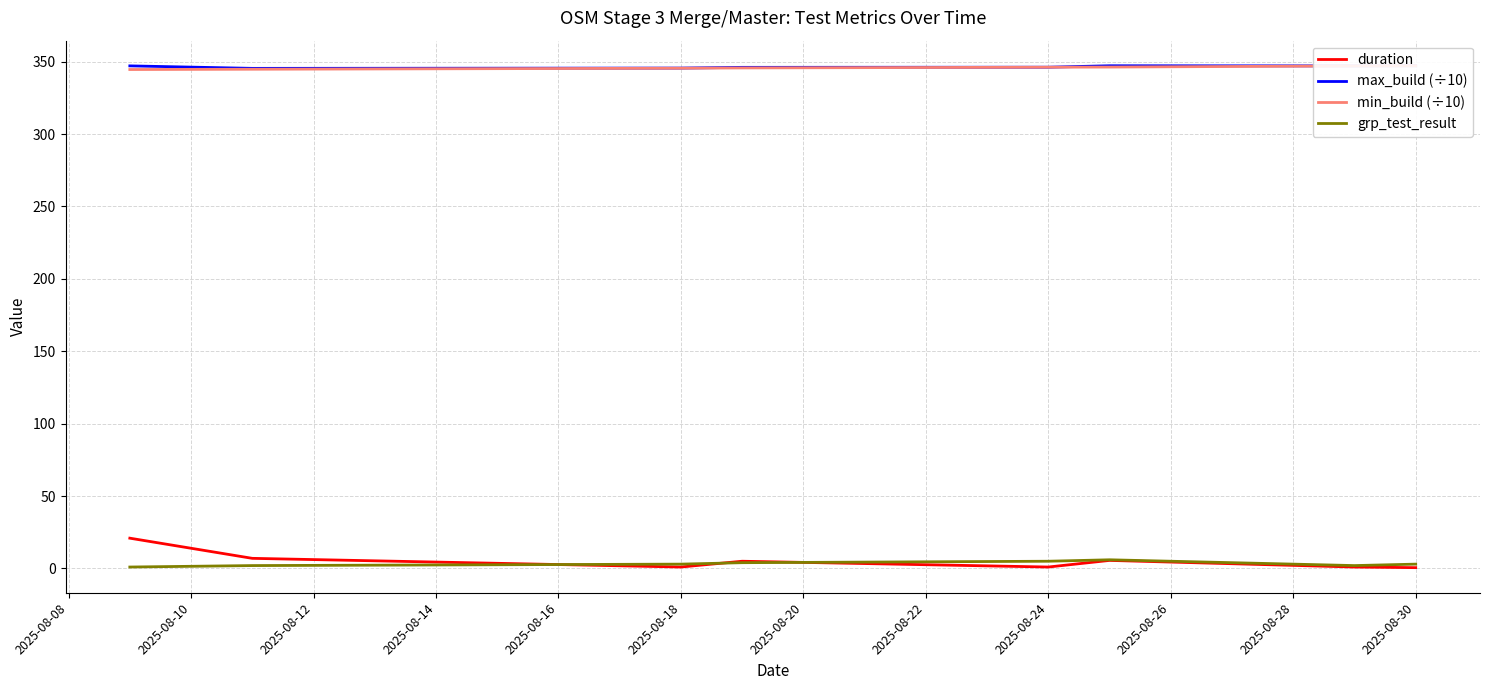

The duration series shows 0.6 at 2025-08-30. True or false?

True